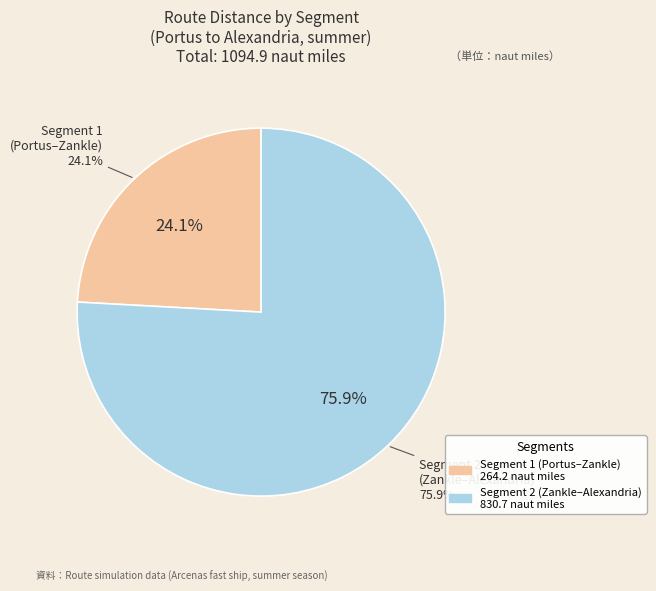

To the nearest percent, what is the difference between the Segment2 Distance and Segment1 Distance slice percentages?

52%